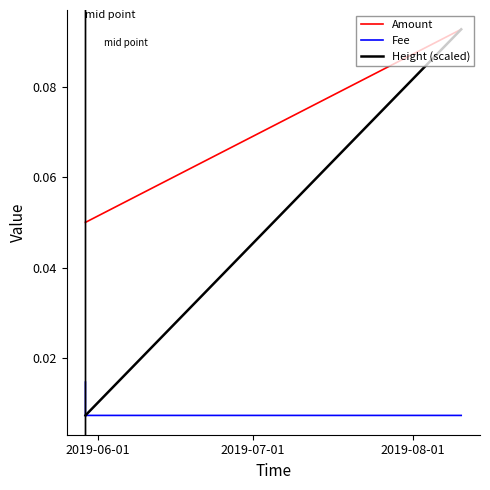

What is the sum of all Amount values?

0.2